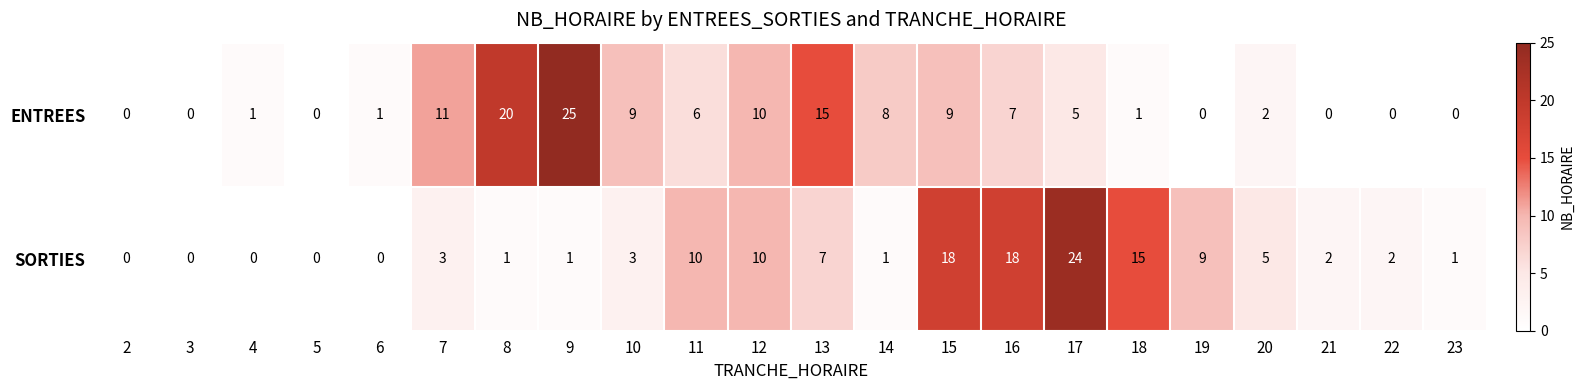

Rank the series at 21 from highest to lowest value.

SORTIES, ENTREES